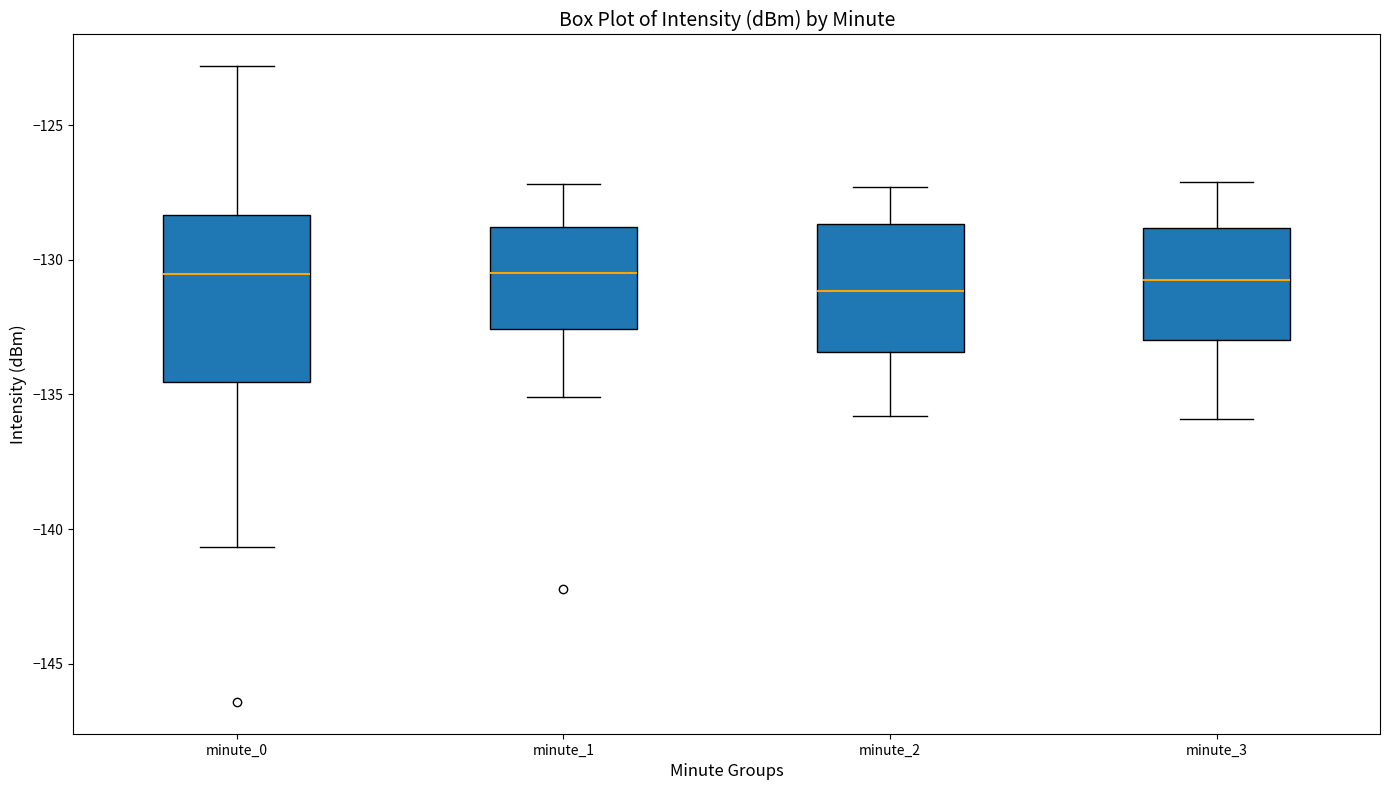

Which box is the tallest, from its lower edge to its upper edge?

minute_0